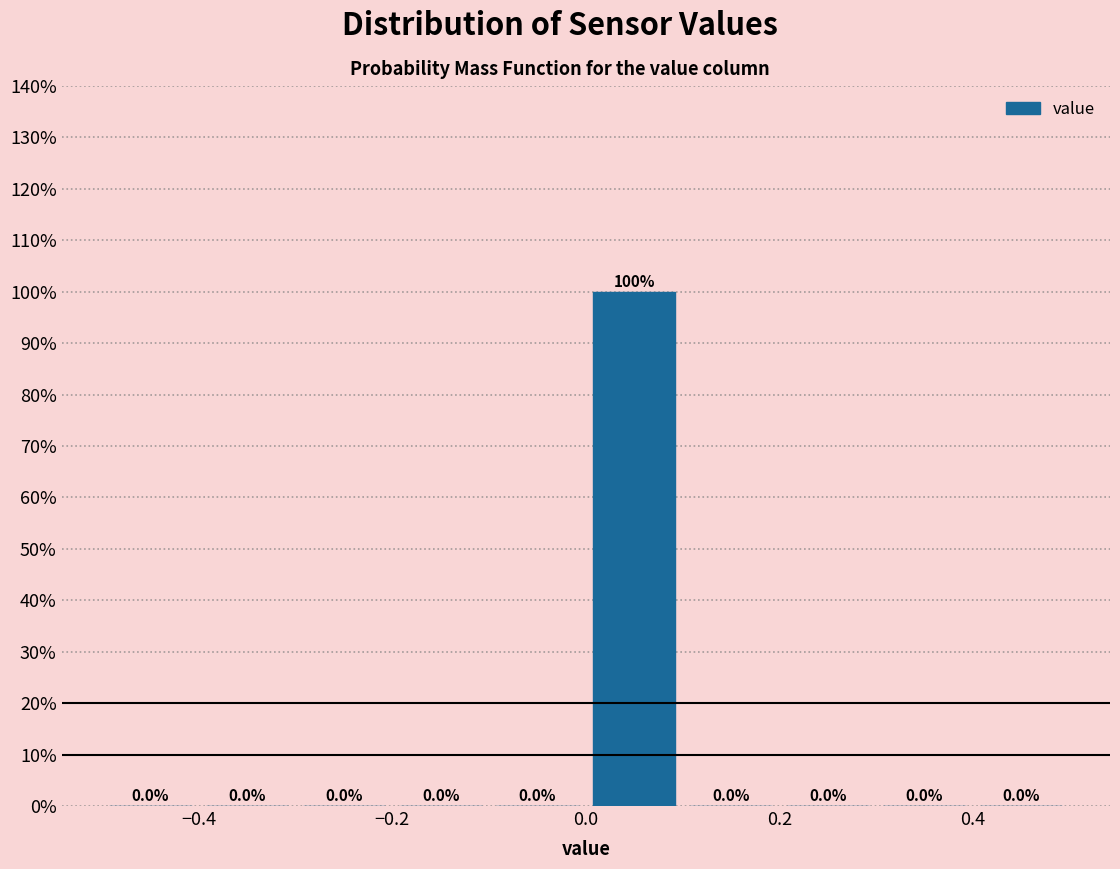

How tall is the bar that spans 0.0 to 0.1 on the x-axis?

100.0